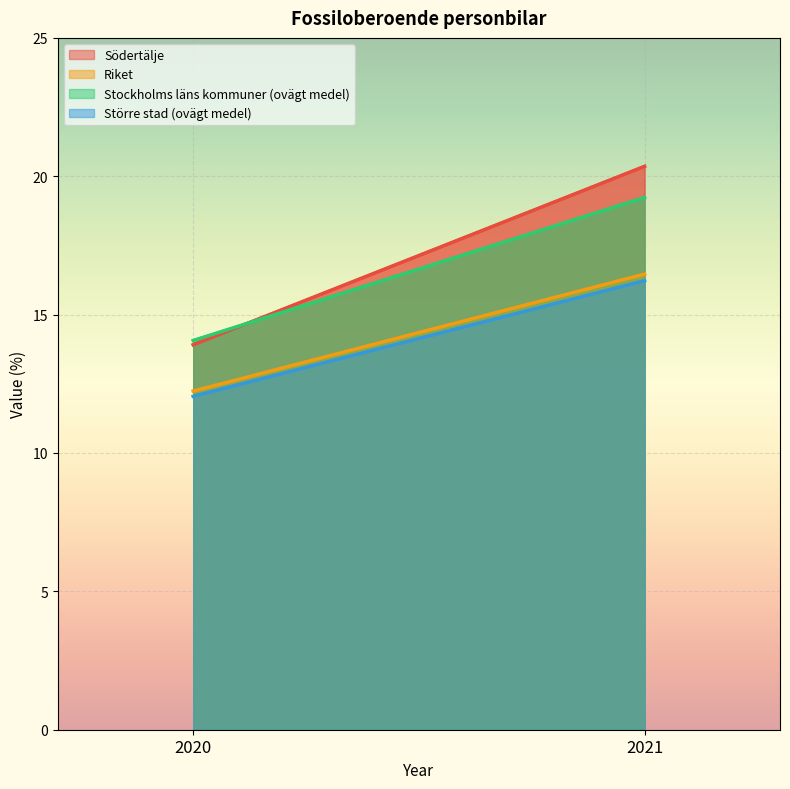

At which label is Riket closest to 14?

2020